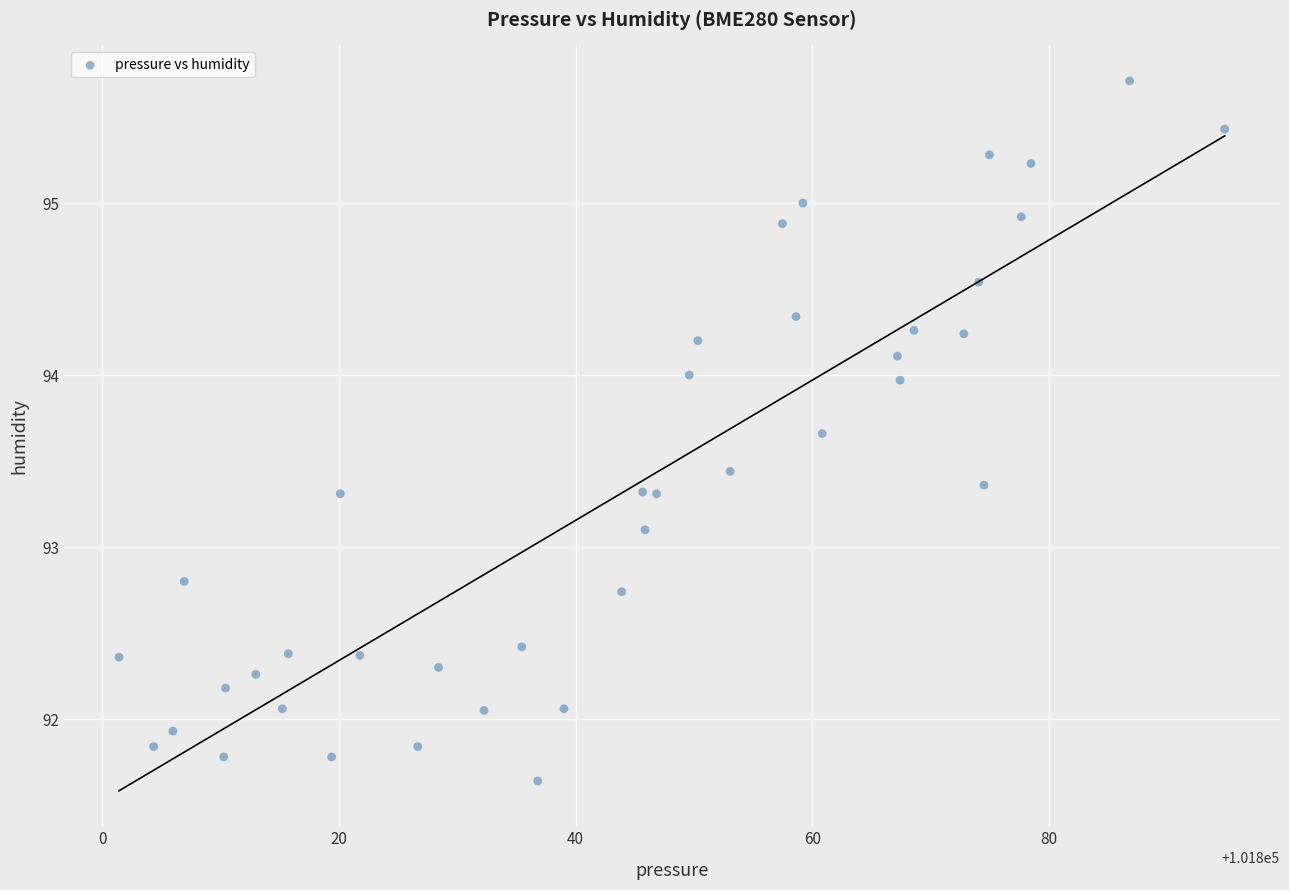

What Y value in the scatter plot is closest to 93?

93.1